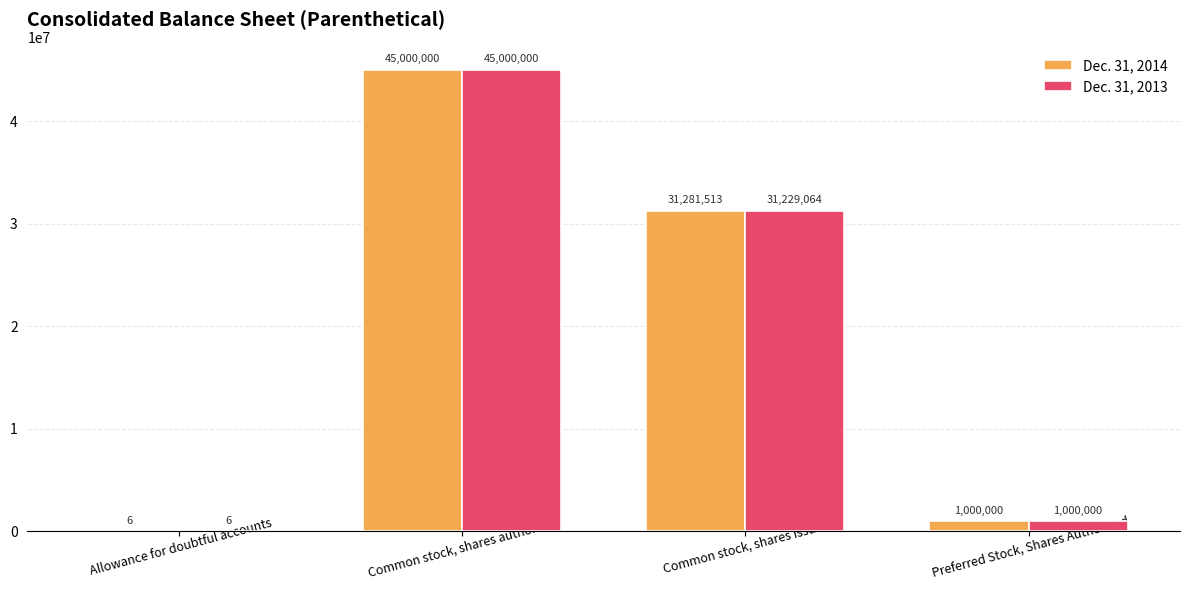

Which label corresponds to the largest value in the chart?

Common stock, shares authorized